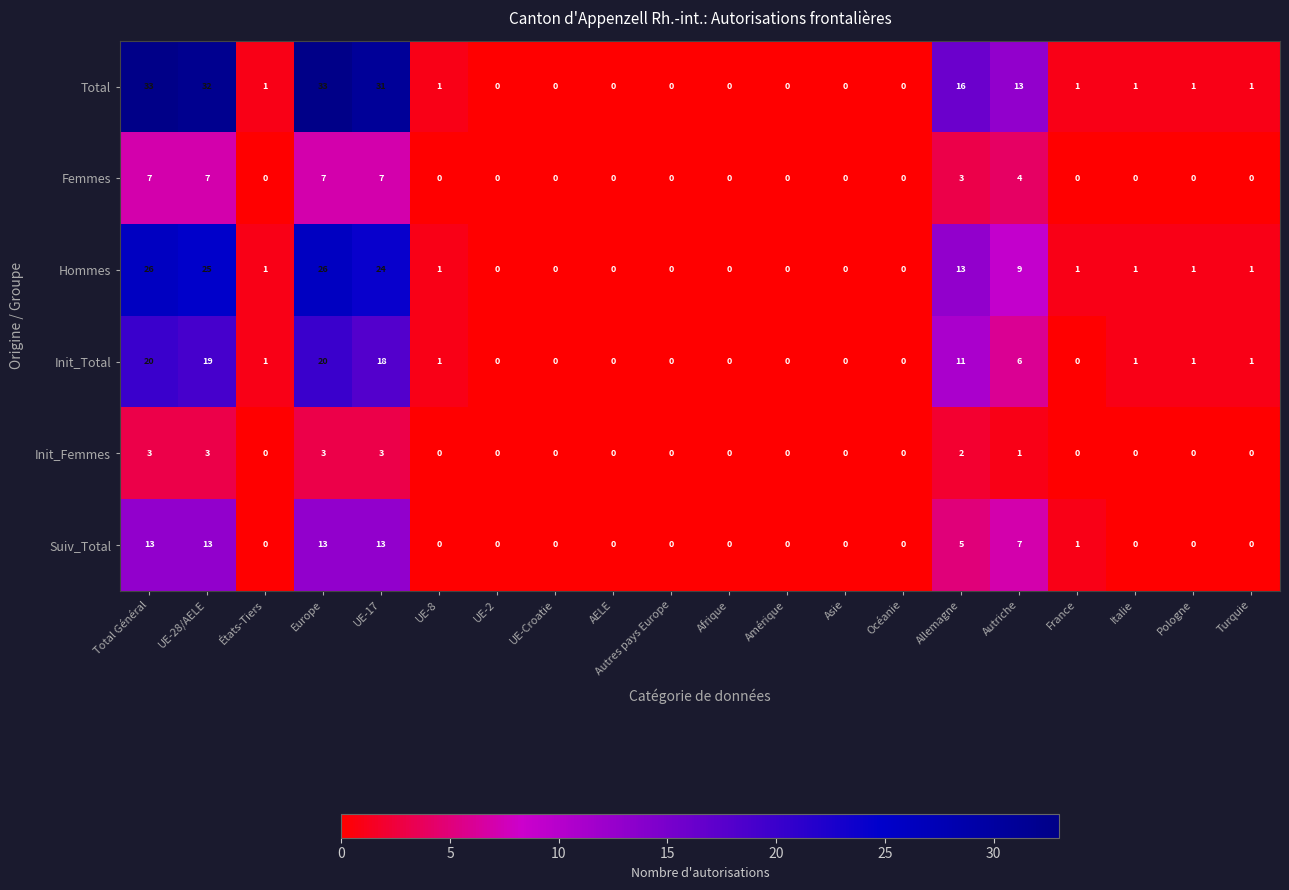

What is the sum of all Femmes values?

35